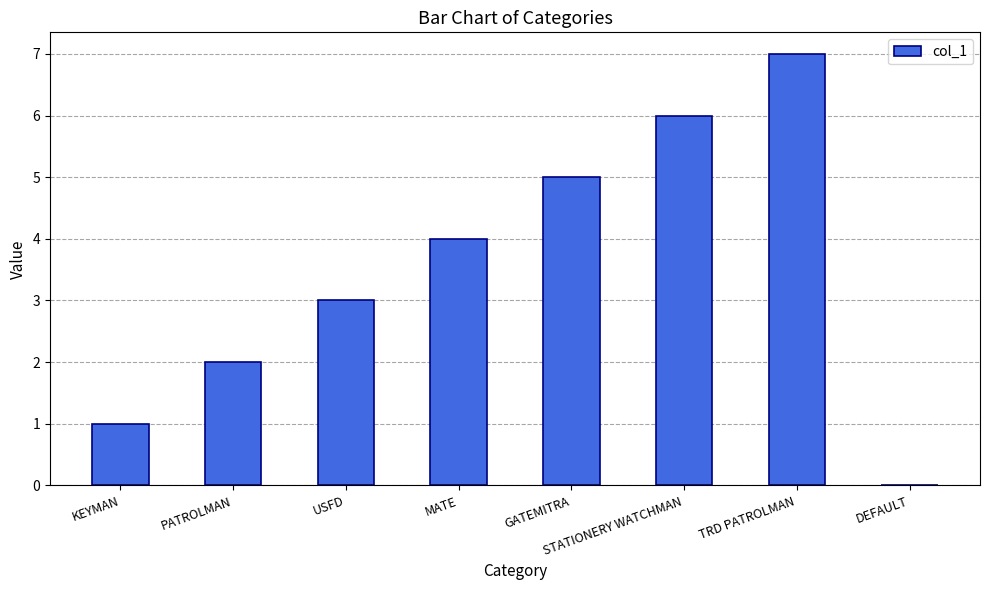

Does the chart contain stacked bars?

No